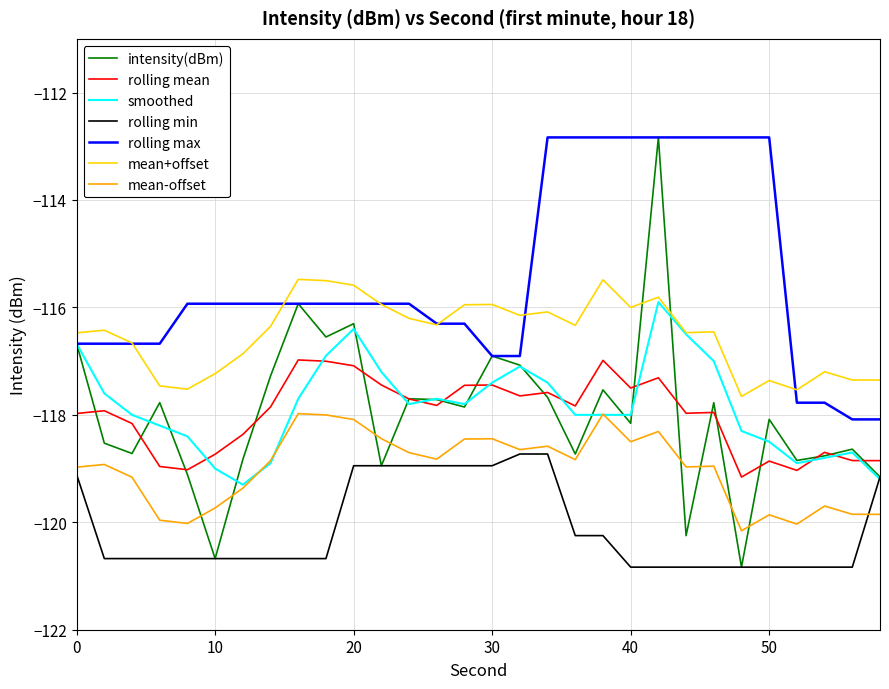

Which series has the widest spread of values?

intensity(dBm)